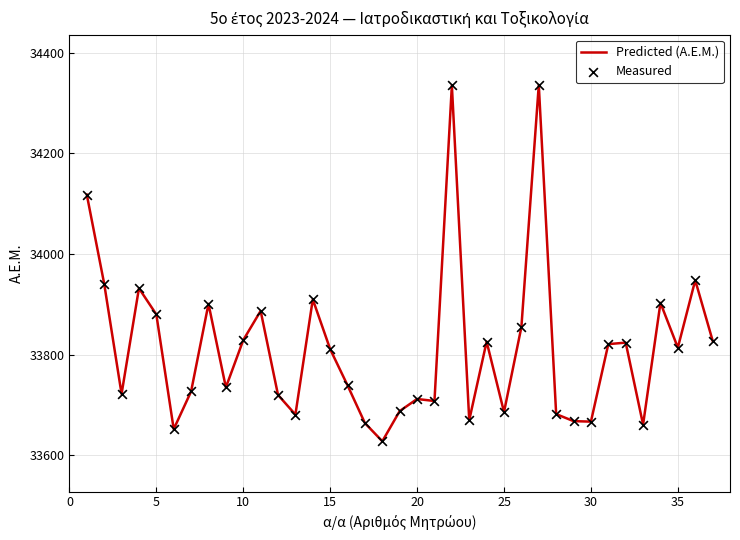

What is the smallest value displayed?

33628